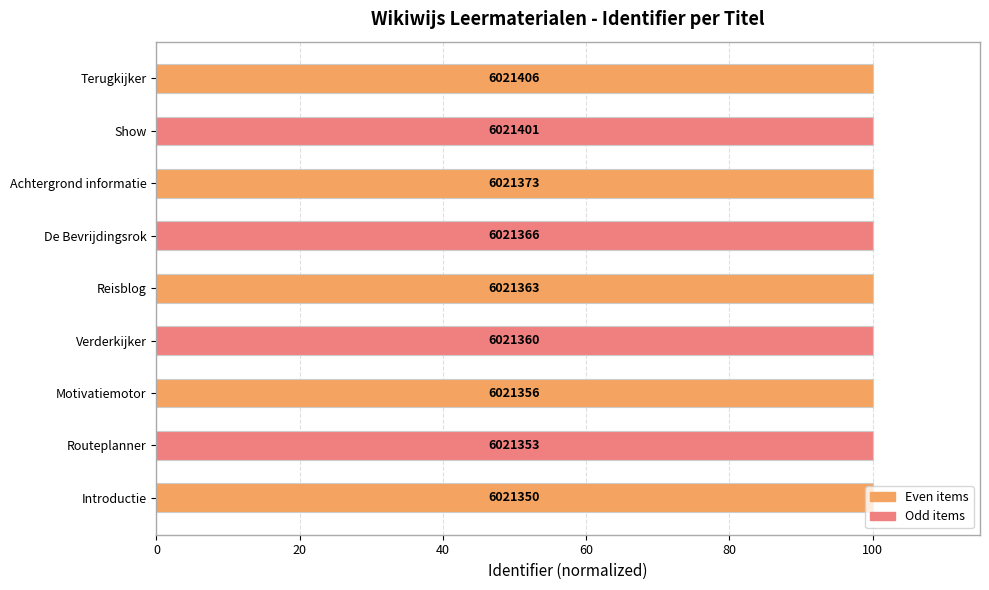

How many bars are there in total?

9